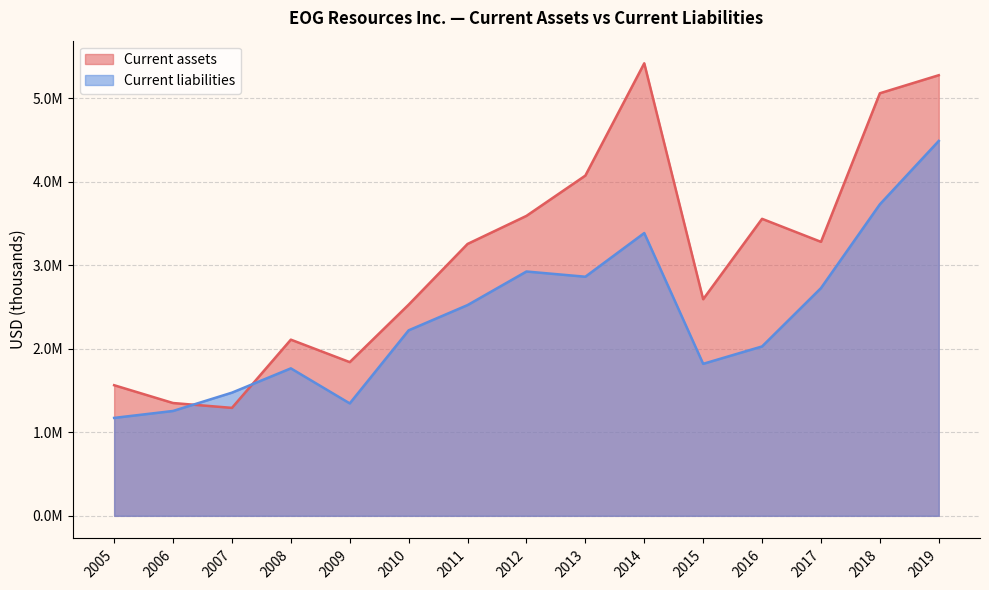

Which category has the lowest value across all series?

2005